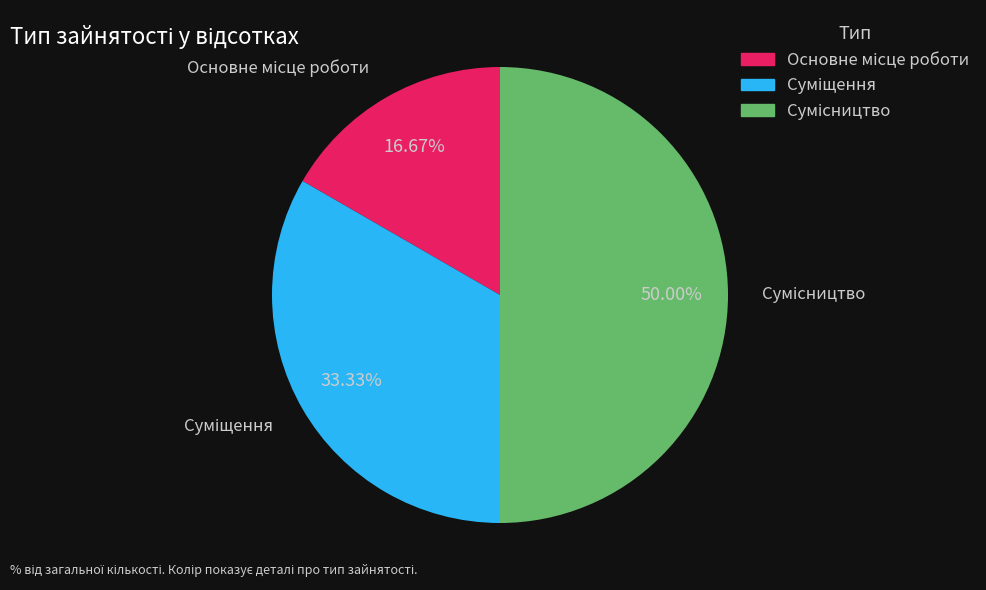

Is it true that Суміщення is 33% of the pie?

True